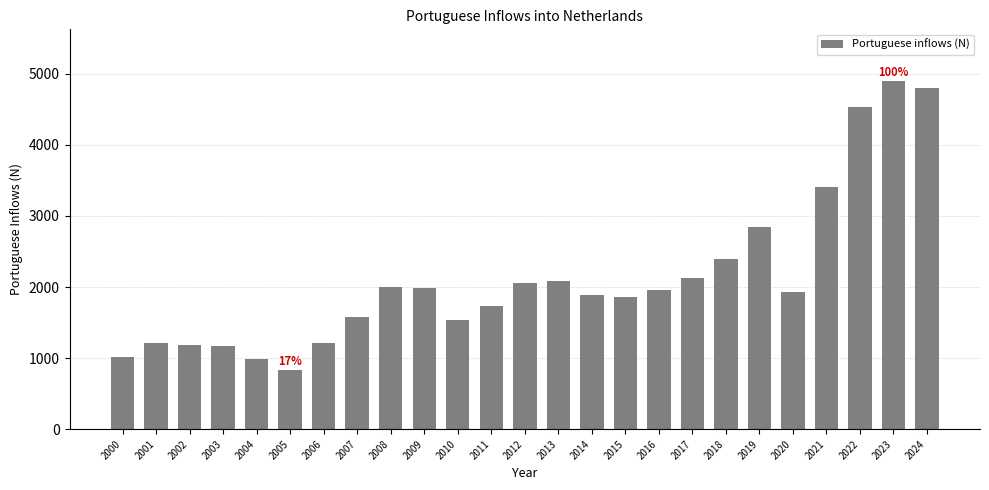

Which label corresponds to the largest value in the chart?

2023